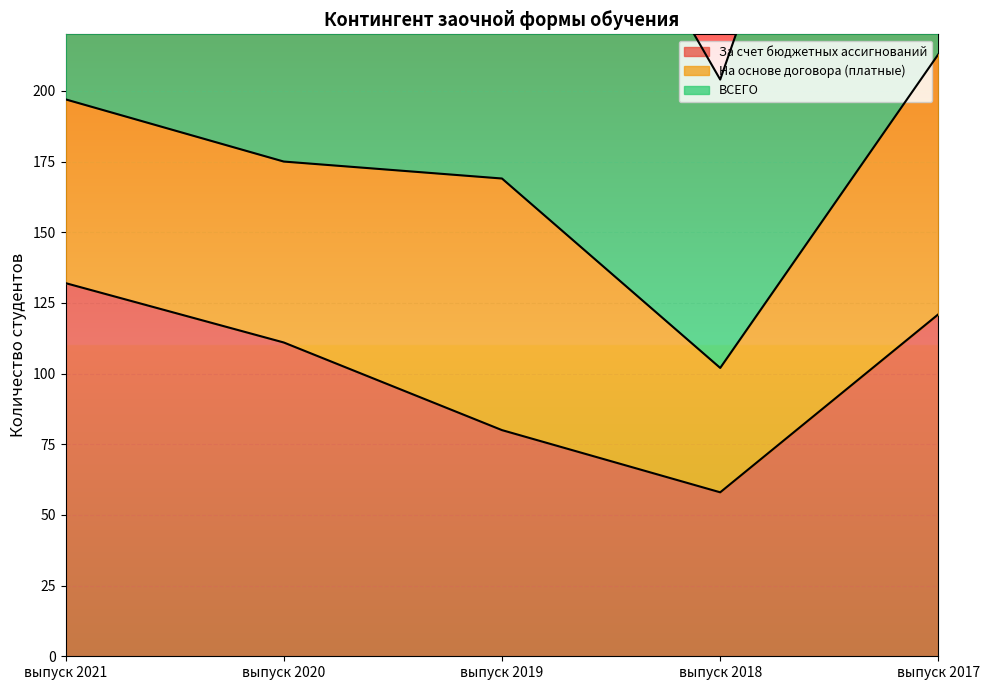

What is the average value of the За счет бюджетных ассигнований series?

100